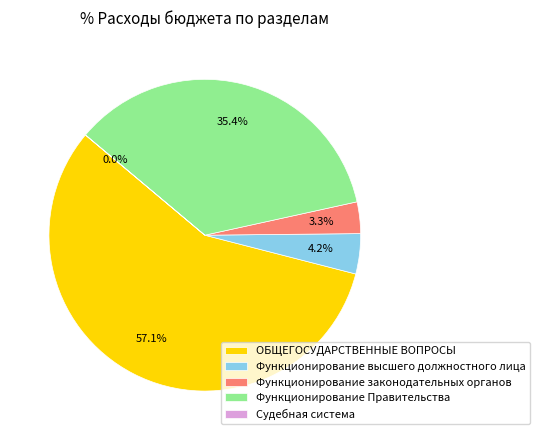

Is there any slice that represents more than half of the pie?

Yes